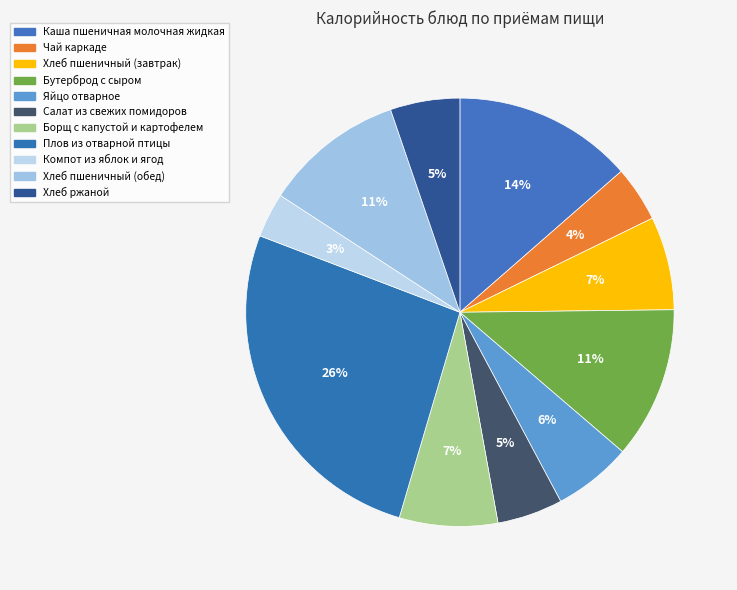

What is the largest slice in the pie chart?

Плов из отварной птицы